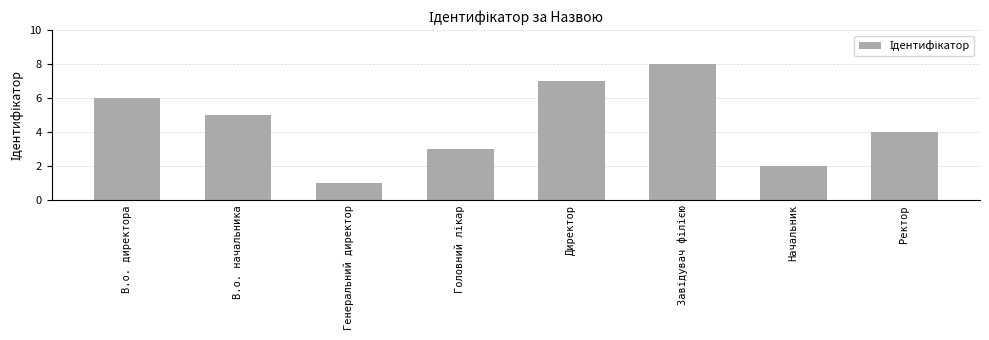

How many bars are there in total?

8